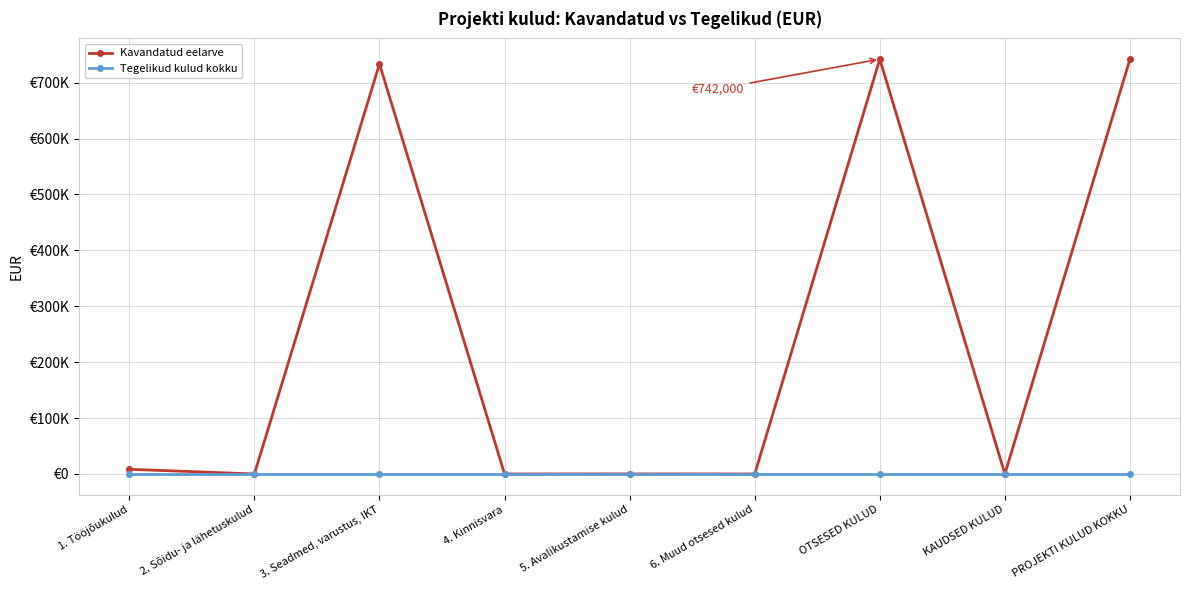

What are all the series names shown in the legend?

Kavandatud eelarve, Tegelikud kulud kokku